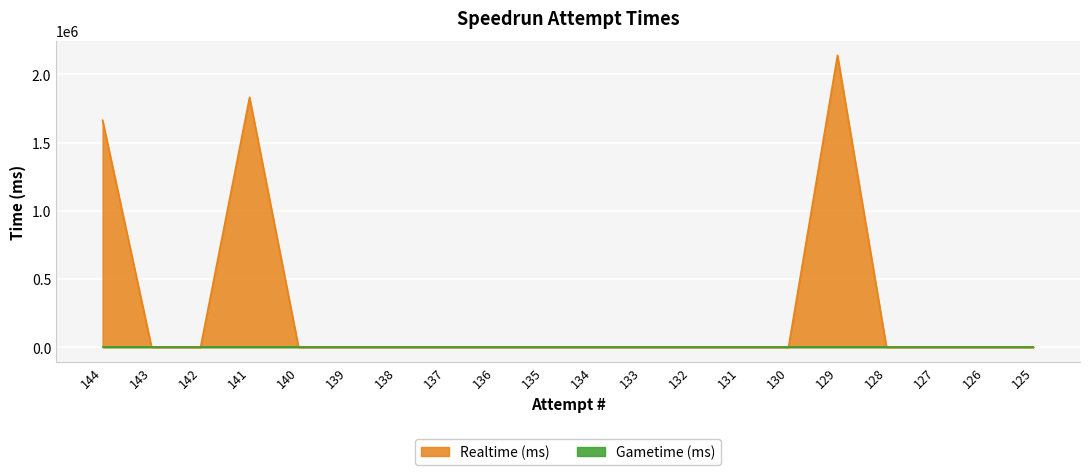

Reading left to right, what are all the values shown in this chart?

1664099	0	0	1832501	0	0	0	0	0	0	0	0	0	0	0	2140438	0	0	0	0